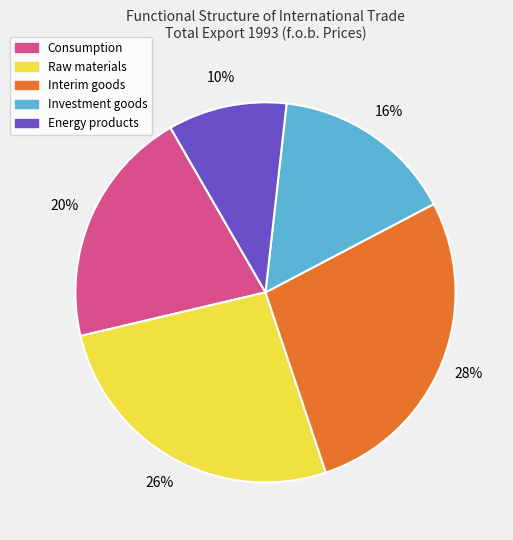

Between Energy products and Investment goods, which is larger?

Investment goods